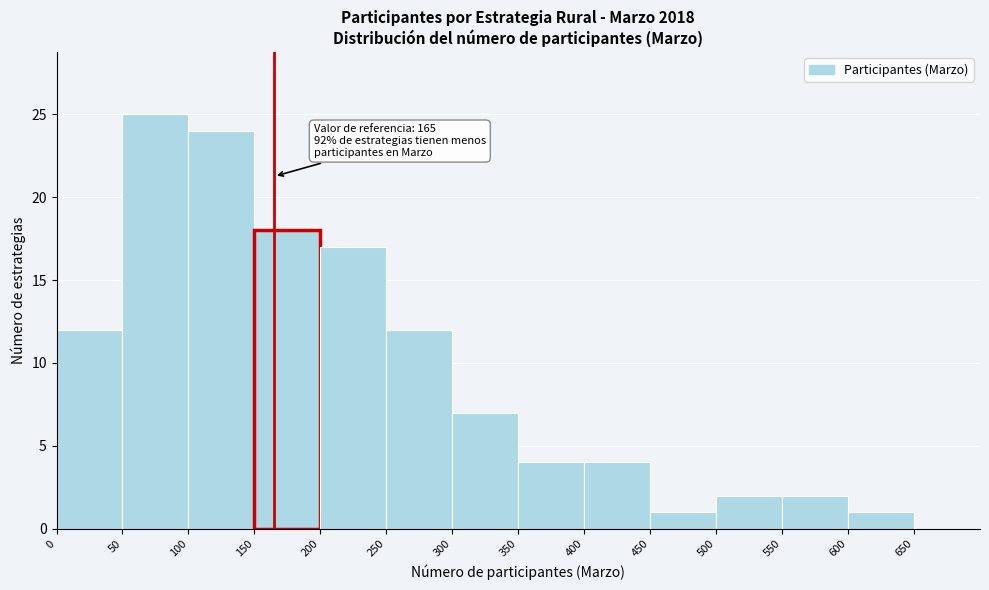

Over which range of the x-axis is the bar tallest?

50 to 100